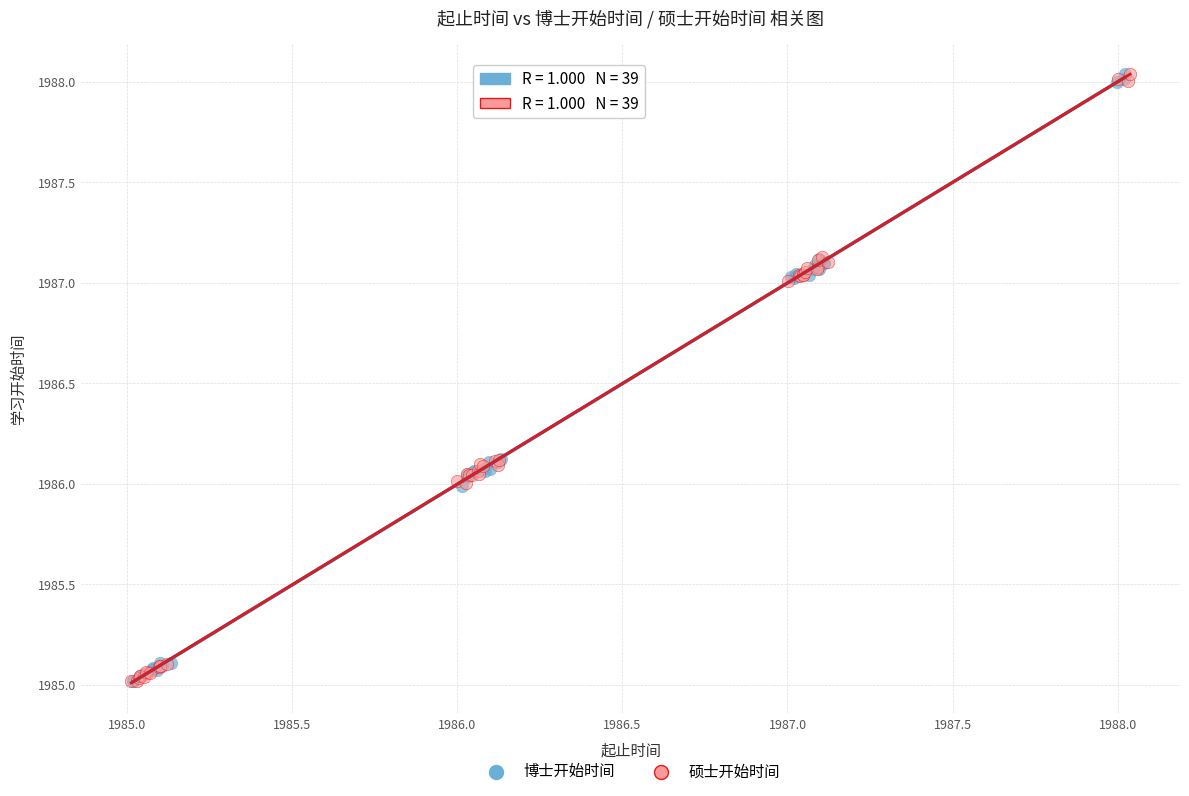

What are all the series names shown in the legend?

博士开始时间, 硕士开始时间